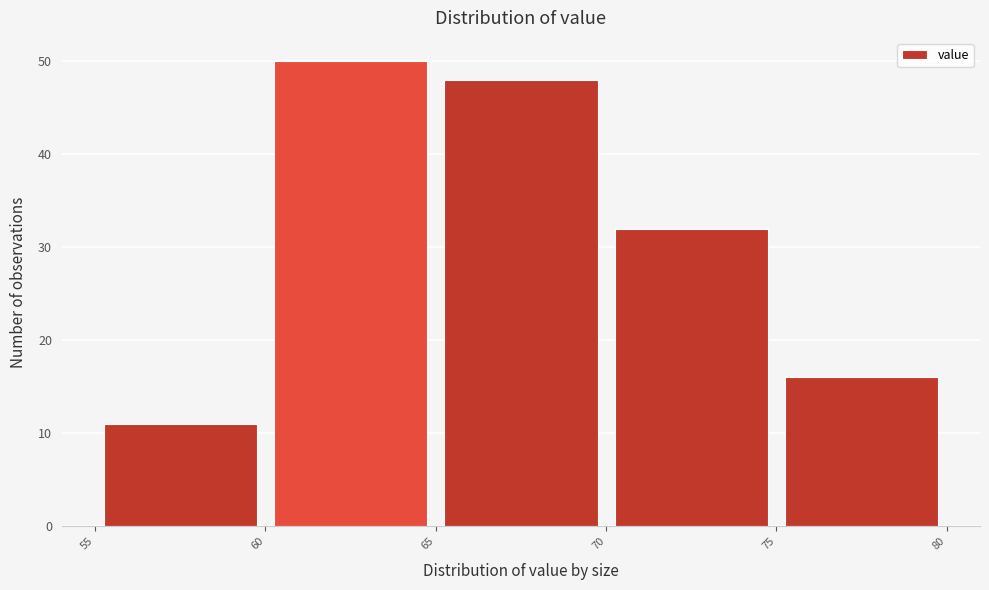

Reading left to right, list every bar in this chart as the range it spans on the x-axis followed by its height. The values are not printed on the chart, so give them approximately, as read against the axis.

55 to 60: 11
60 to 65: 50
65 to 70: 48
70 to 75: 32
75 to 80: 16